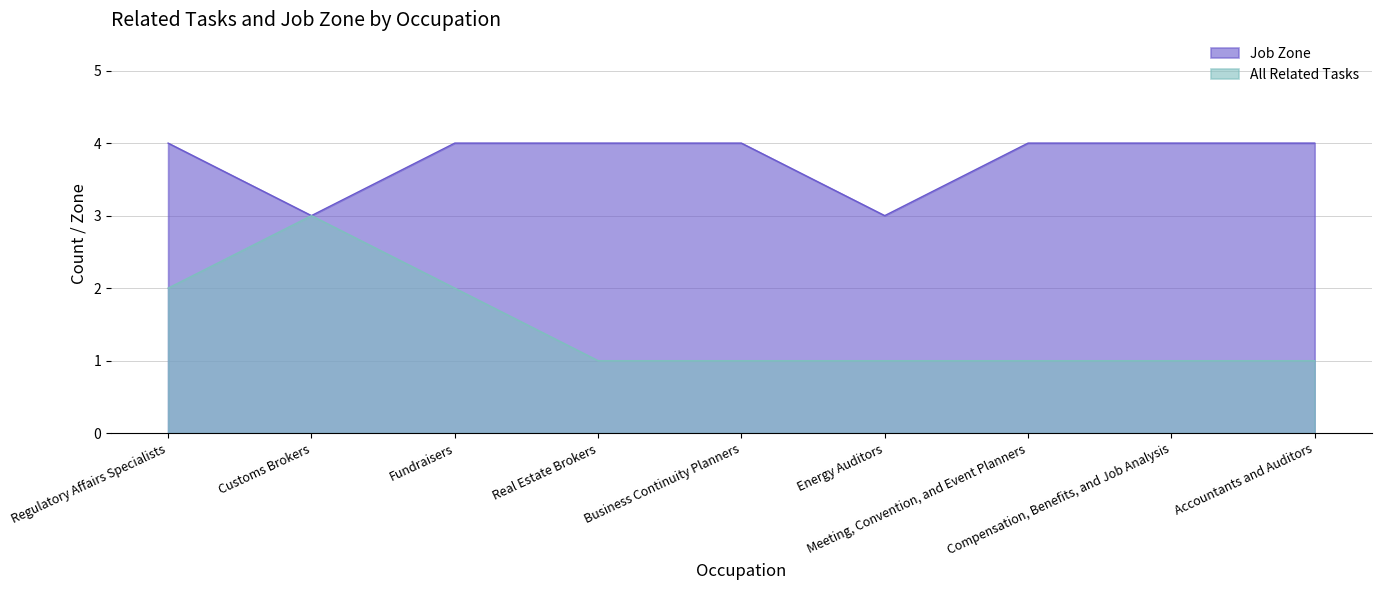

List the labels in order of All Related Tasks value, largest first.

Customs Brokers, Regulatory Affairs Specialists, Fundraisers, Real Estate Brokers, Business Continuity Planners, Energy Auditors, Meeting, Convention, and Event Planners, Compensation, Benefits, and Job Analysis, Accountants and Auditors